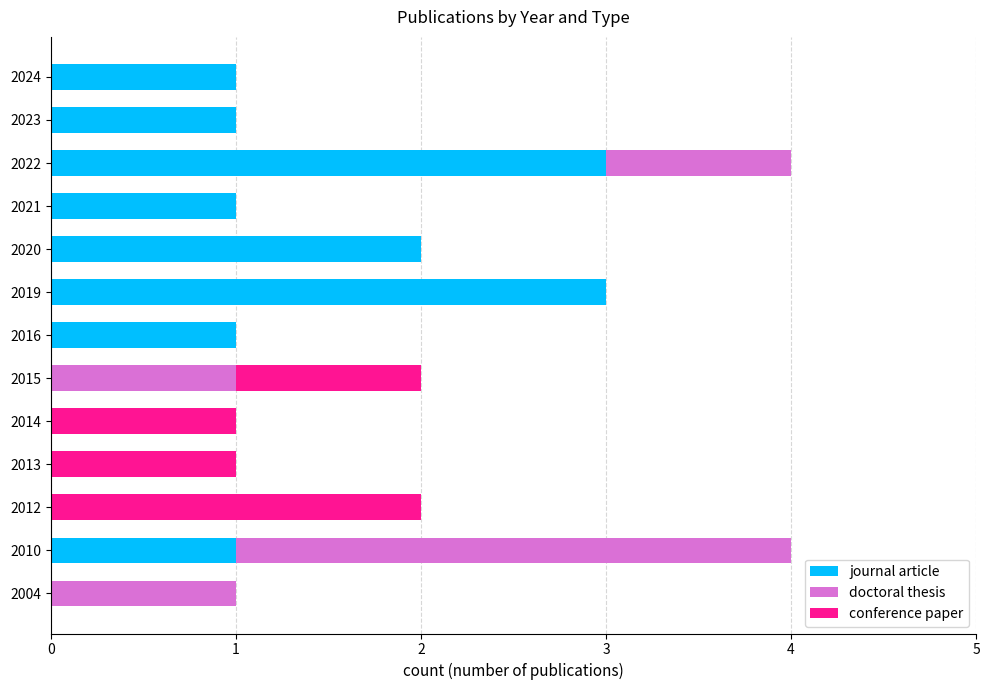

What is the highest value of the journal article series?

3